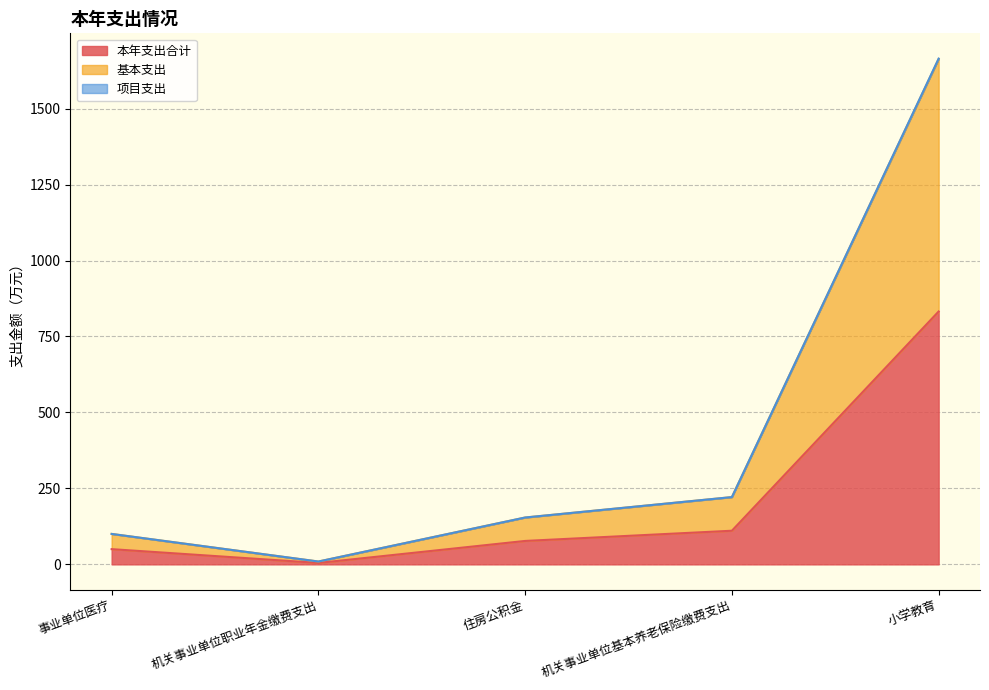

What is the sum of the 基本支出 values at 事业单位医疗 and 机关事业单位基本养老保险缴费支出?

321.6